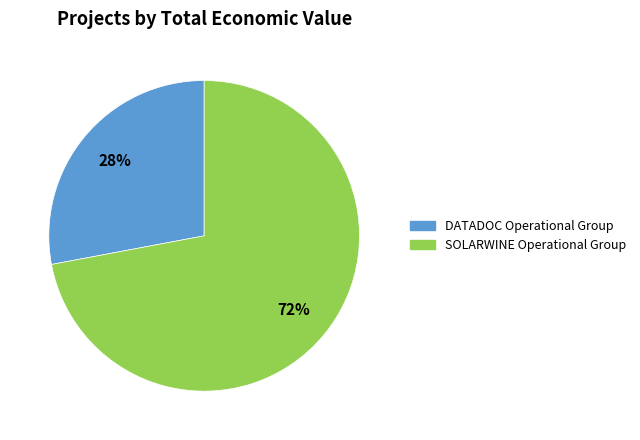

What is the ratio of the value at SOLARWINE Operational Group to the value at DATADOC Operational Group?

2.6